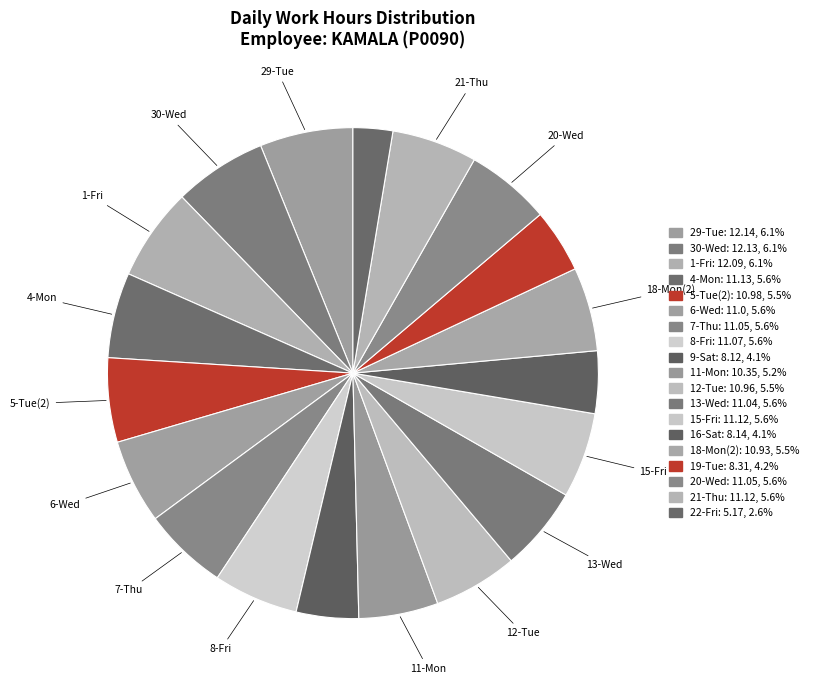

Is 12-Tue the majority of the pie?

No